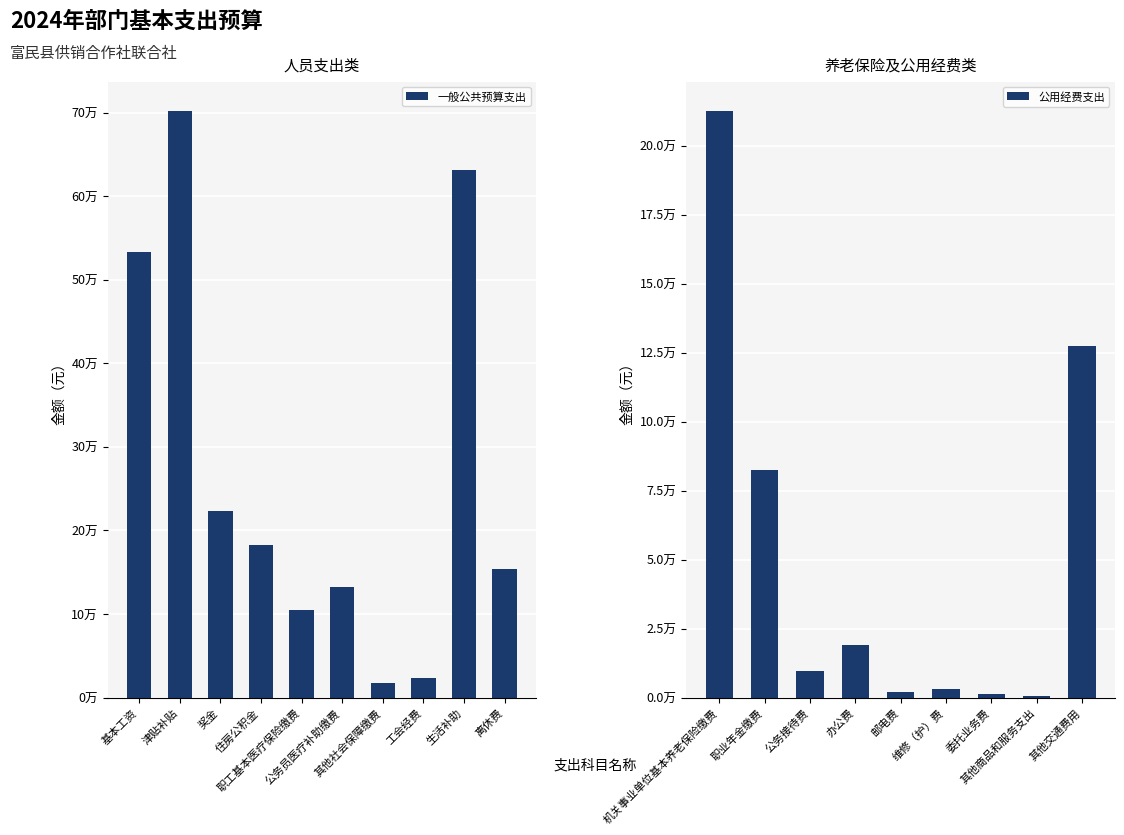

What is the greatest value displayed?

702216.0